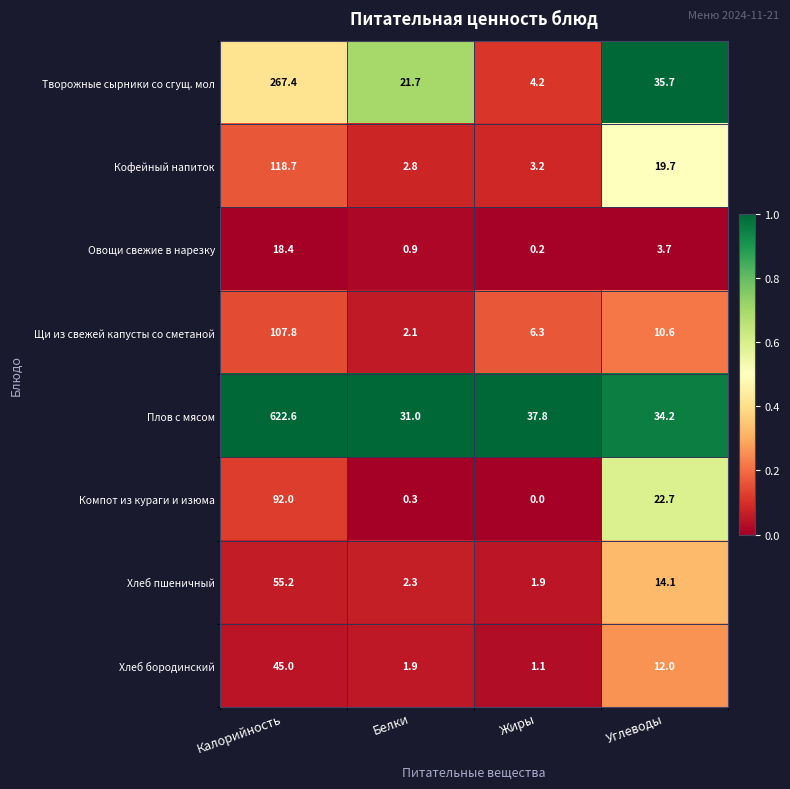

The value of Хлеб пшеничный at Углеводы is 3.1. True or false?

False